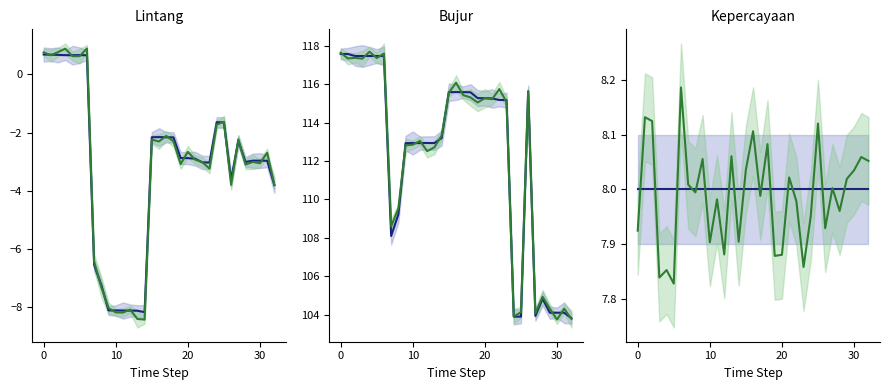

How many data points in Lintang (col_0) run2 are above -2?

9